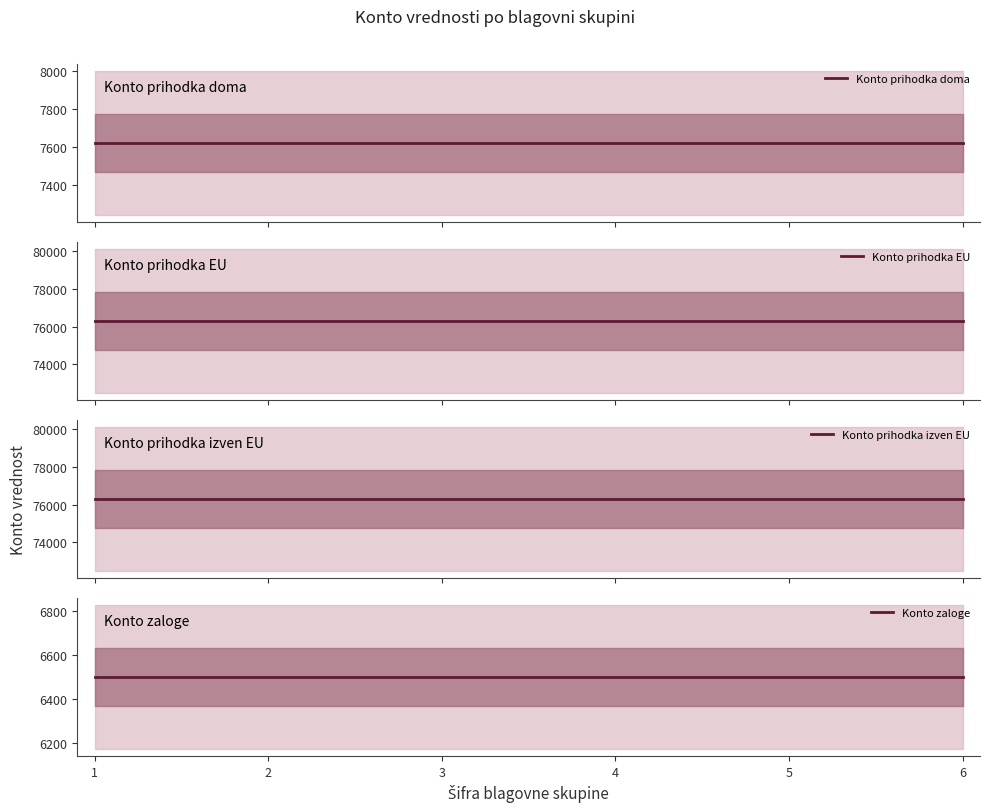

At how many categories does at least one series exceed 34243?

6